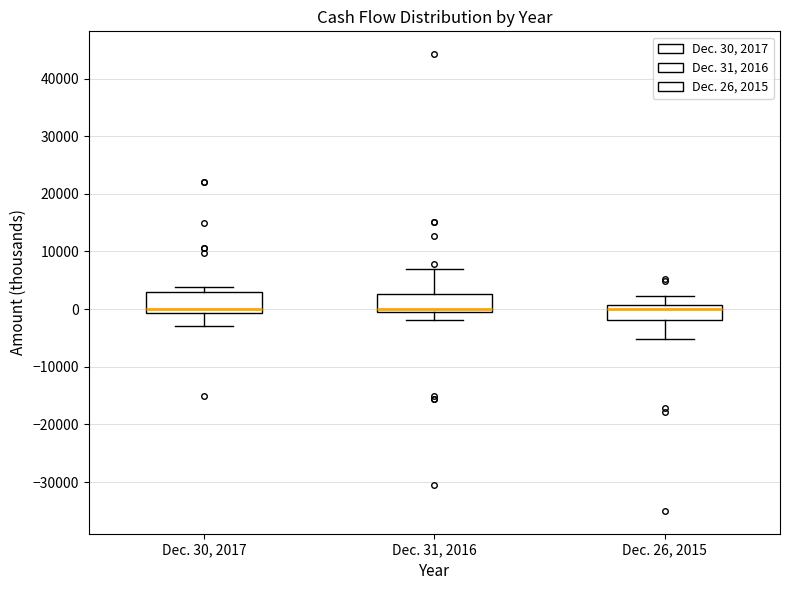

Reading left to right, transcribe this box plot: for each box, give where its median line is, the range the box spans, and where its two whiskers end, as read against the y-axis. The values are not printed on the chart, so give them approximately, as read against the axis.

Dec. 30, 2017: median 0, box -1000 to 3000, whiskers -3000 to 4000
Dec. 31, 2016: median 0 (just above the box's lower edge), box 0 to 3000, whiskers -2000 to 7000
Dec. 26, 2015: median 0, box -2000 to 1000, whiskers -5000 to 2000